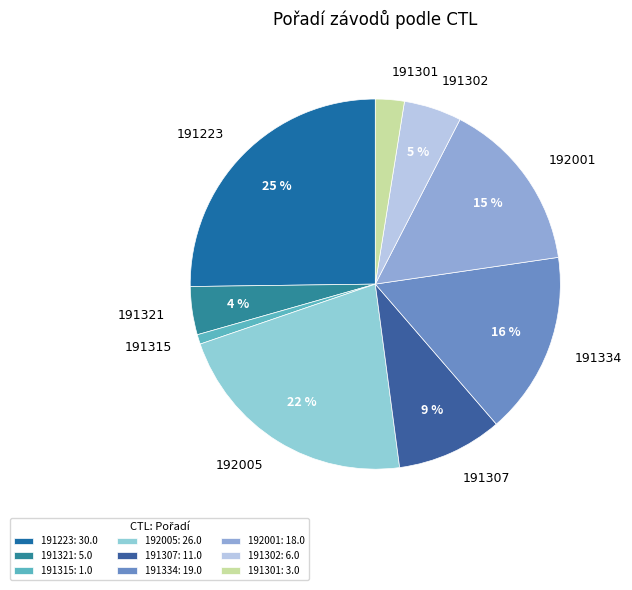

Is the sum of 191301 and 192001 greater than half?

No